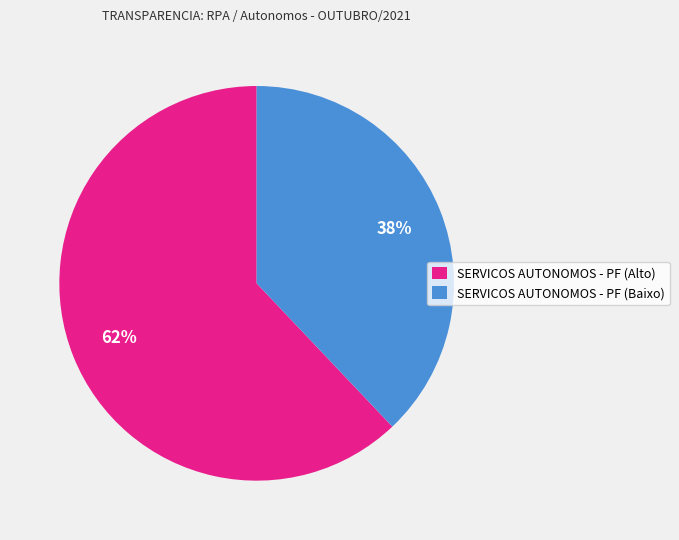

Combined, do SERVICOS AUTONOMOS - PF (Alto) and SERVICOS AUTONOMOS - PF (Baixo) account for over 50%?

Yes